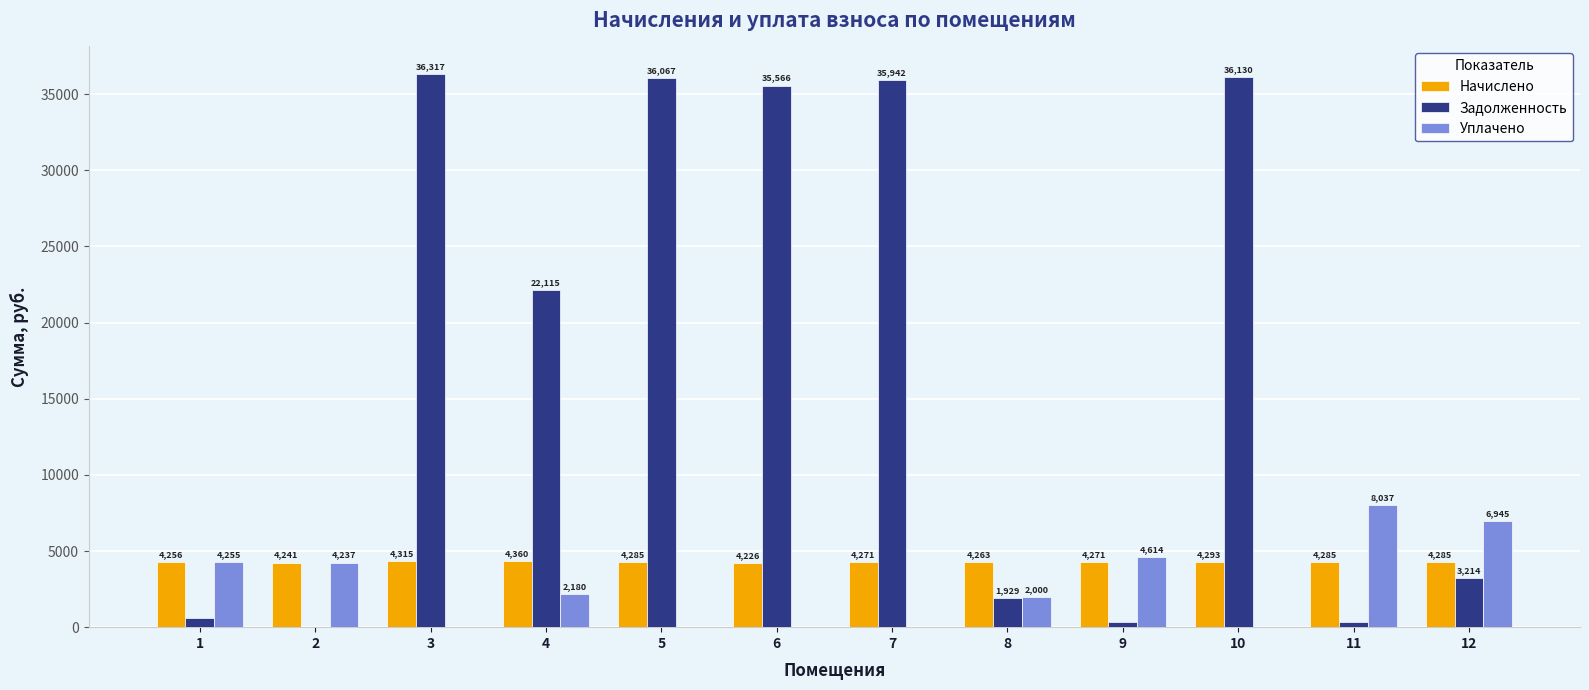

Is the value of Уплачено at 3 greater than the value of Начислено at 5?

No